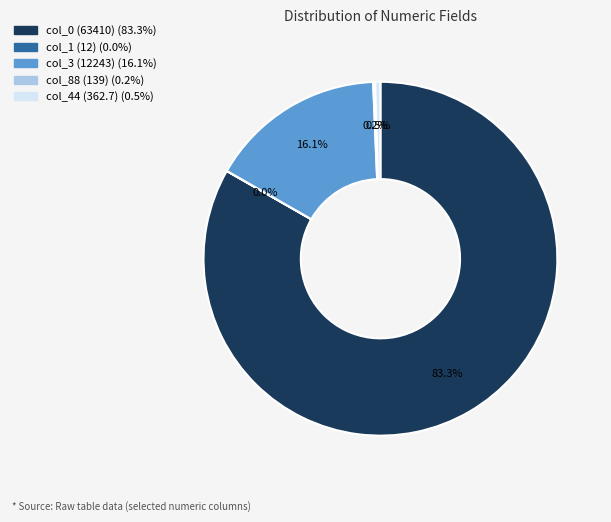

Do col_44 (362.7) and col_0 (63410) together represent more than half of the pie?

Yes